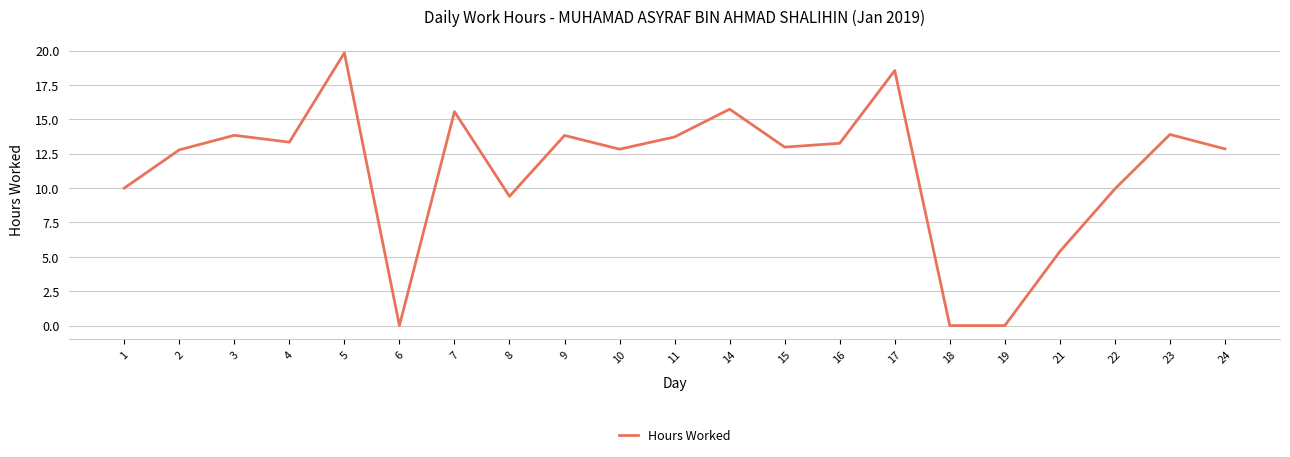

What is the difference between the maximum and minimum values?

19.8